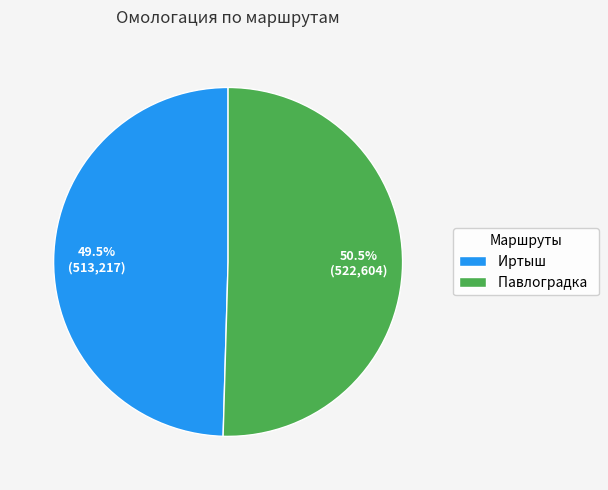

Which slice is the smallest?

Иртыш